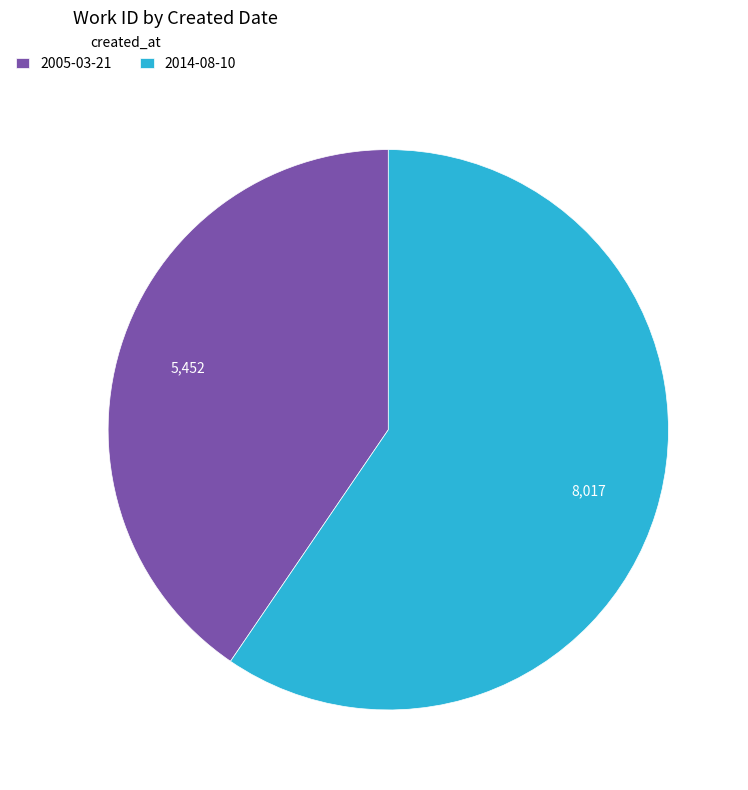

Is the sum of 2014-08-10 and 2005-03-21 greater than half?

Yes